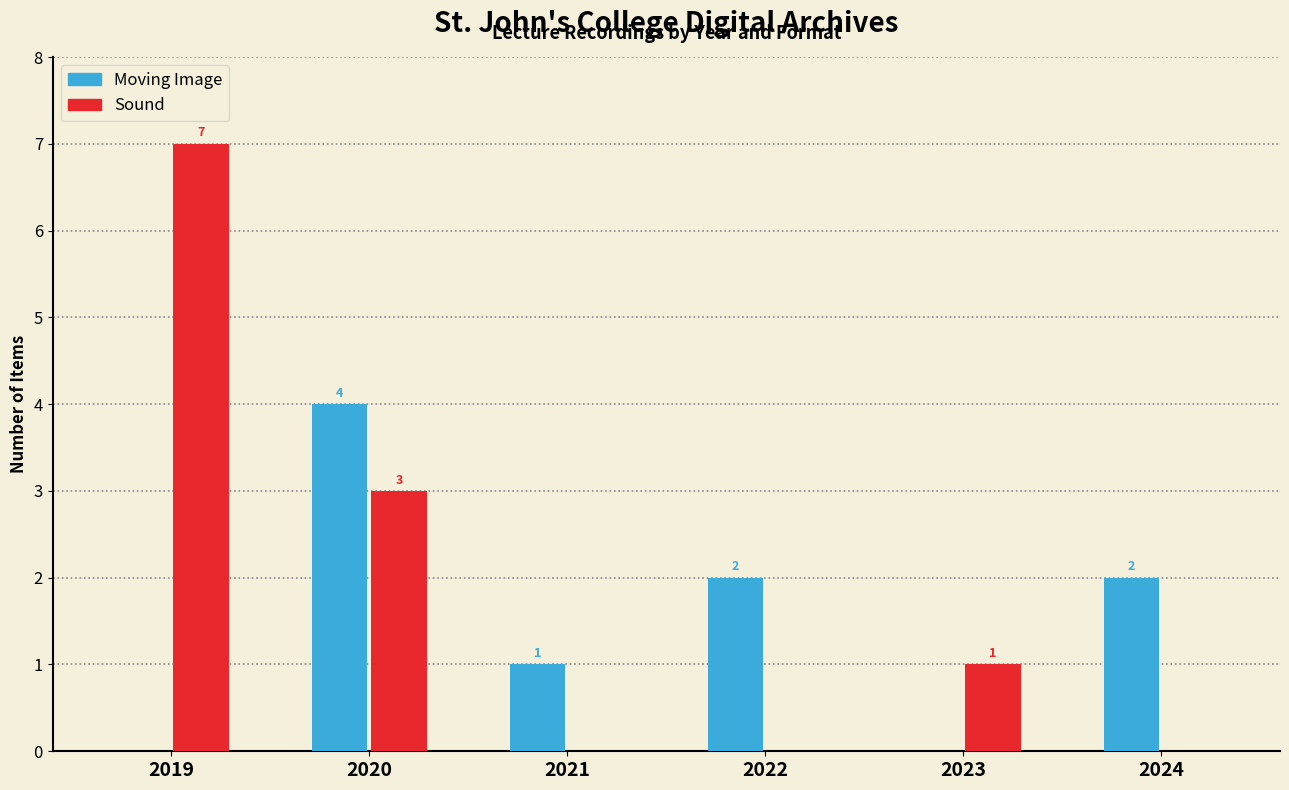

Between 2021 and 2022, which series saw the biggest shift?

Moving Image